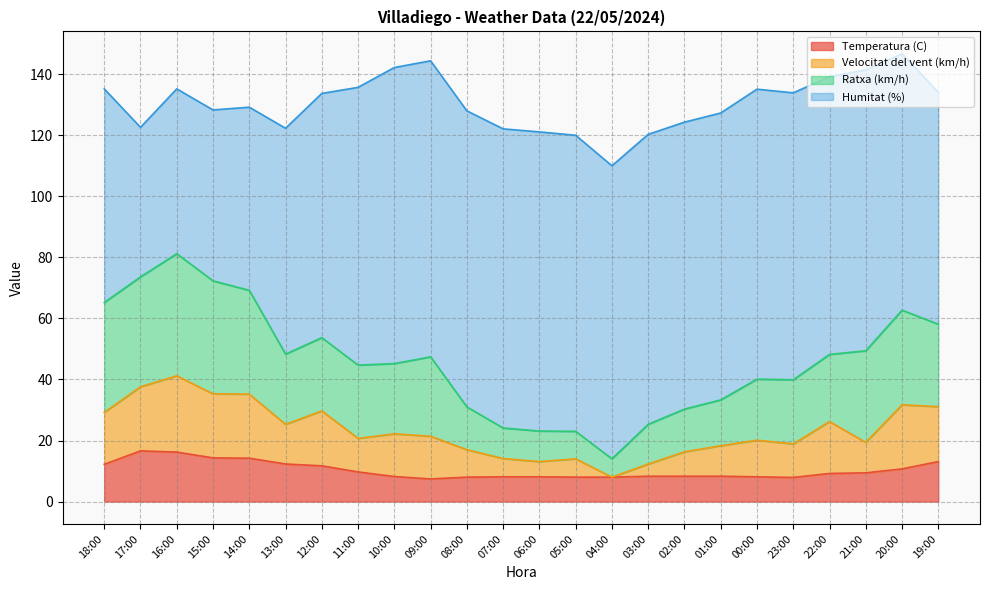

True or false: Temperatura (C) has a value of 11.7 at 12:00.

True